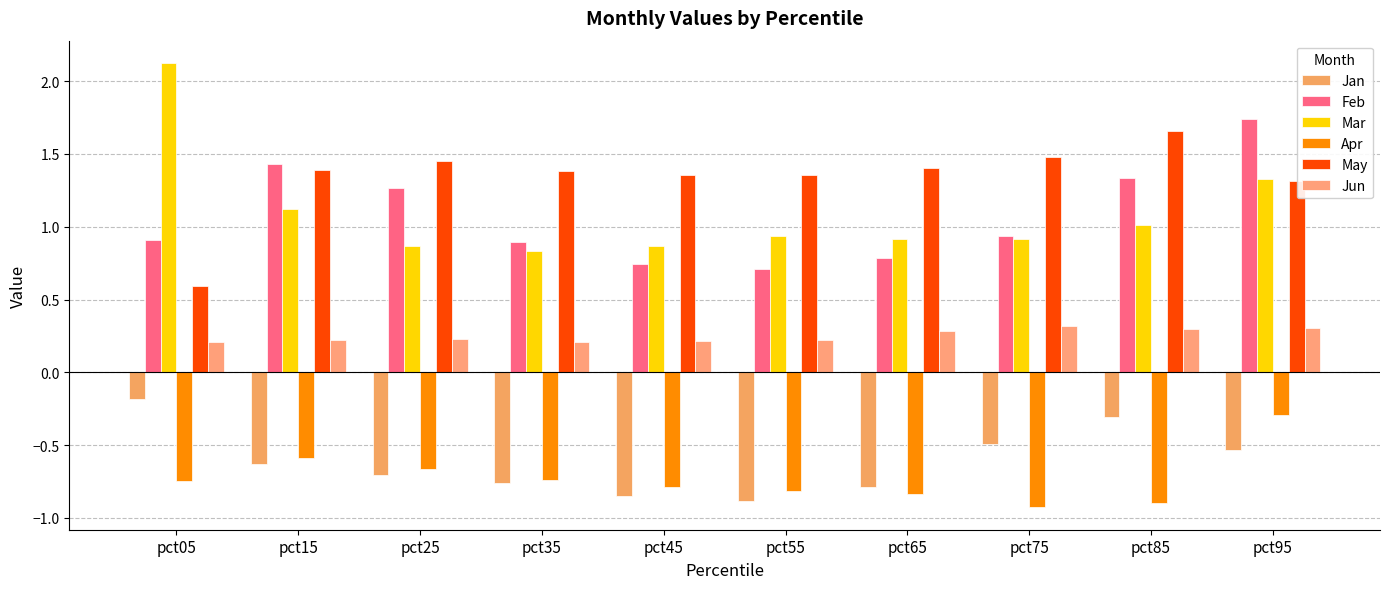

How many categories are shown in the chart?

10